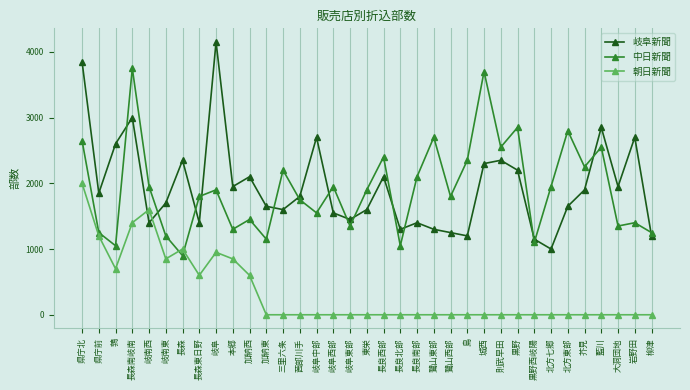

Where do 朝日新聞 and 中日新聞 first cross each other?

岐南東 and 長森